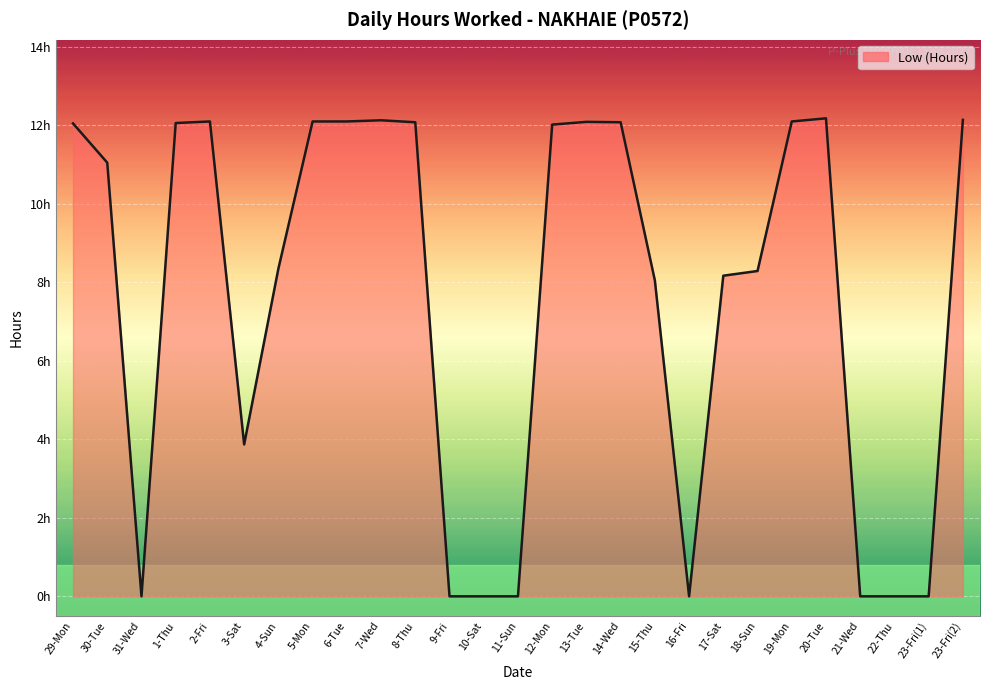

What is the label of the 19th point from the right?

6-Tue